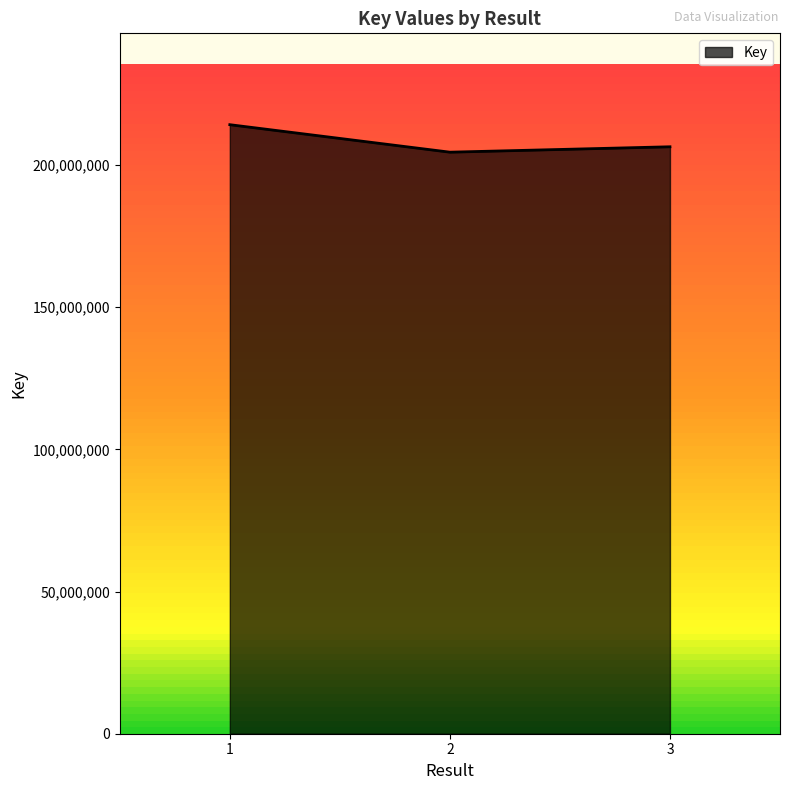

Reading left to right, transcribe all the data shown in this chart.

214140188	204475983	206375877